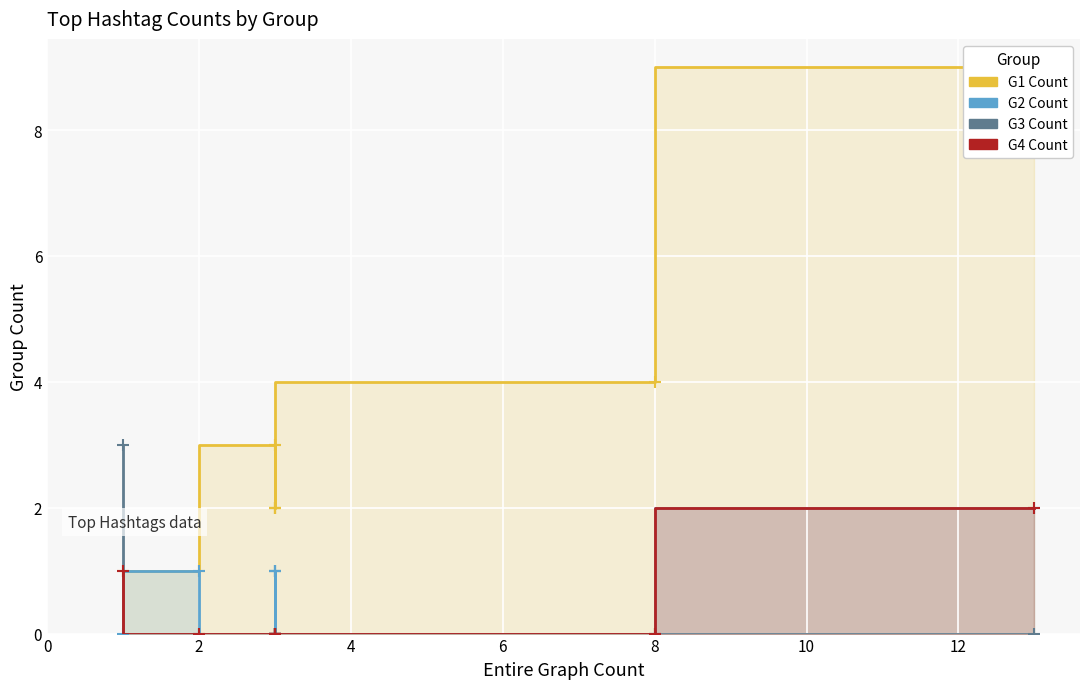

What are all the series names shown in the legend?

G1 Count, G2 Count, G3 Count, G4 Count